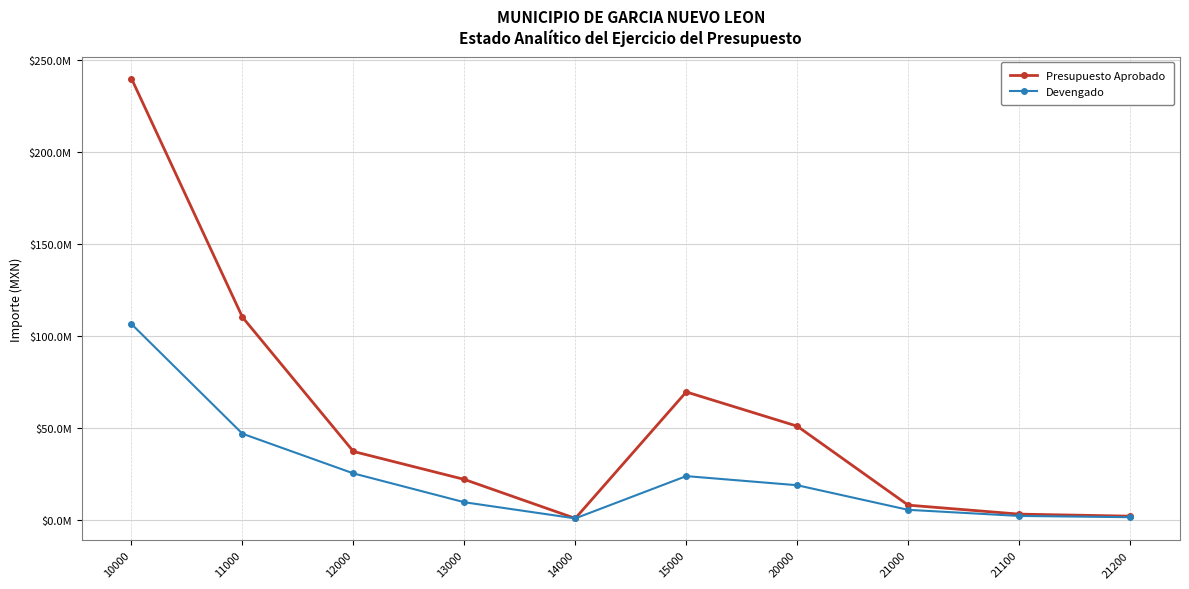

Rank the categories by Devengado value from highest to lowest.

10000, 11000, 12000, 15000, 20000, 13000, 21000, 21100, 21200, 14000